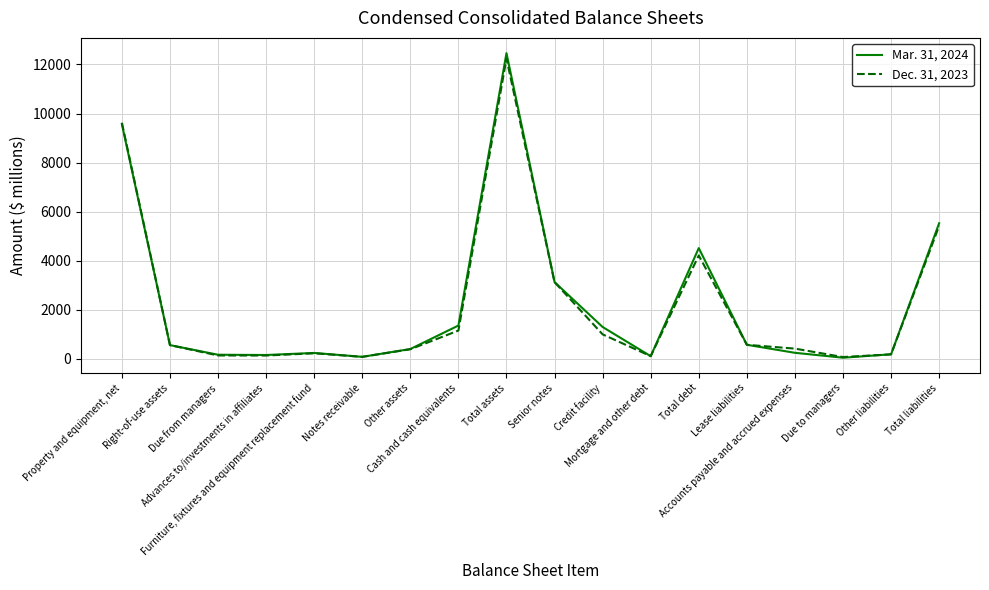

Rank the series by their average value, from lowest to highest.

Dec. 31, 2023, Mar. 31, 2024